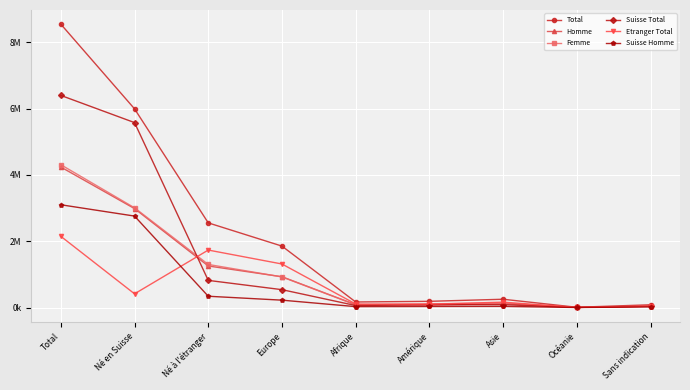

At which category is the sum across all series the highest?

Total